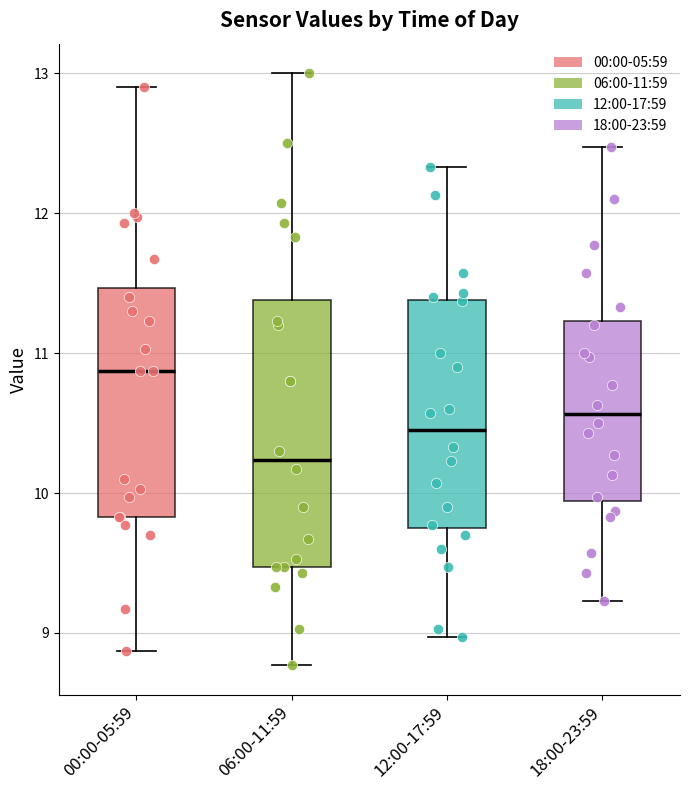

Comparing the boxes themselves (not the whiskers), which one is the tallest?

06:00-11:59